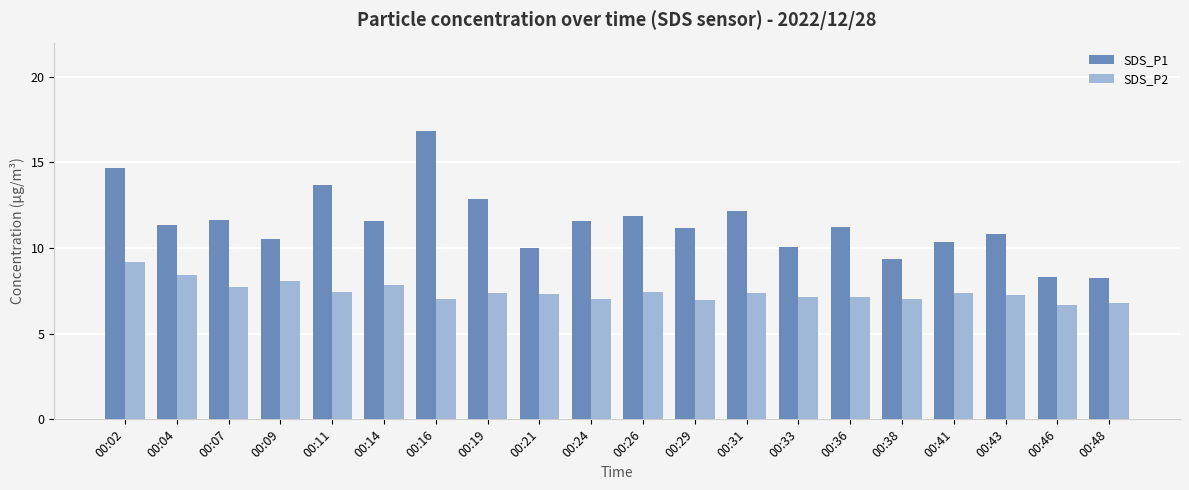

What is the maximum value for SDS_P1?

16.9